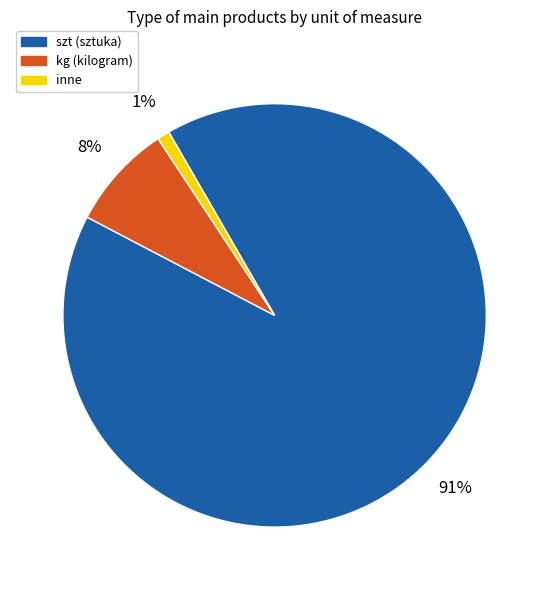

Is there any slice that represents more than half of the pie?

Yes